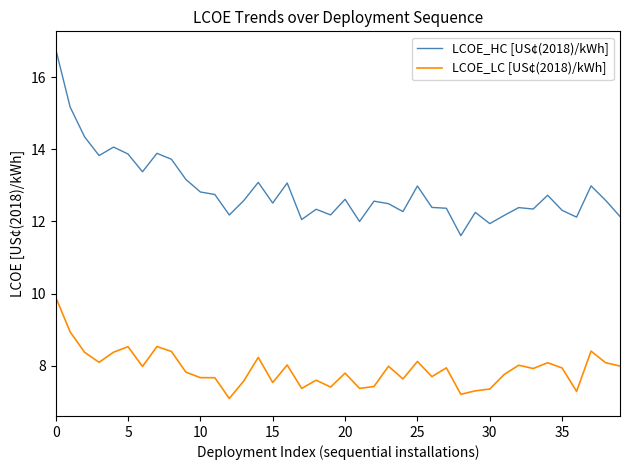

True or false: LCOE_LC [US¢(2018)/kWh] and LCOE_HC [US¢(2018)/kWh] cross at least once.

False